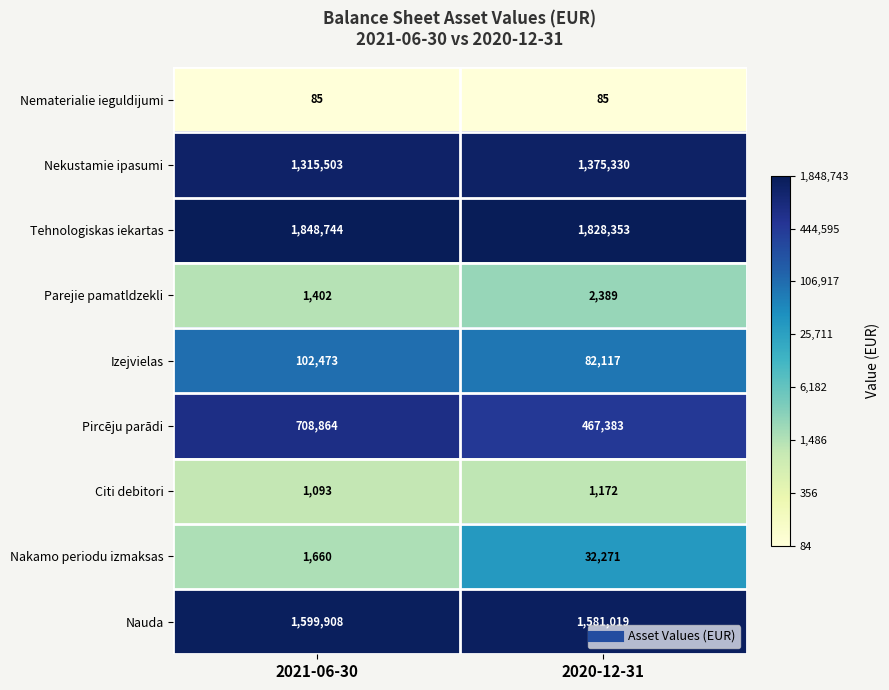

Which series has the largest total across all categories?

Tehnologiskas iekartas